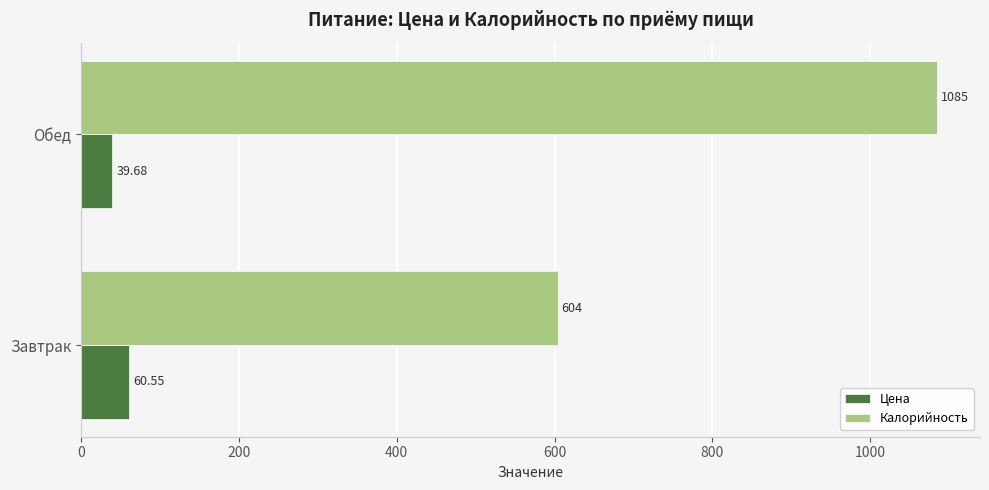

Which category has the lowest value in the Калорийность series?

Завтрак